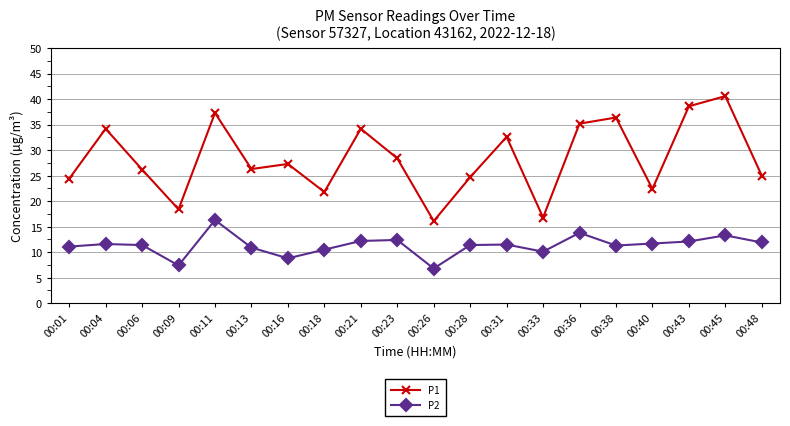

What is the difference between the maximum and minimum values in the P1 series?

24.5